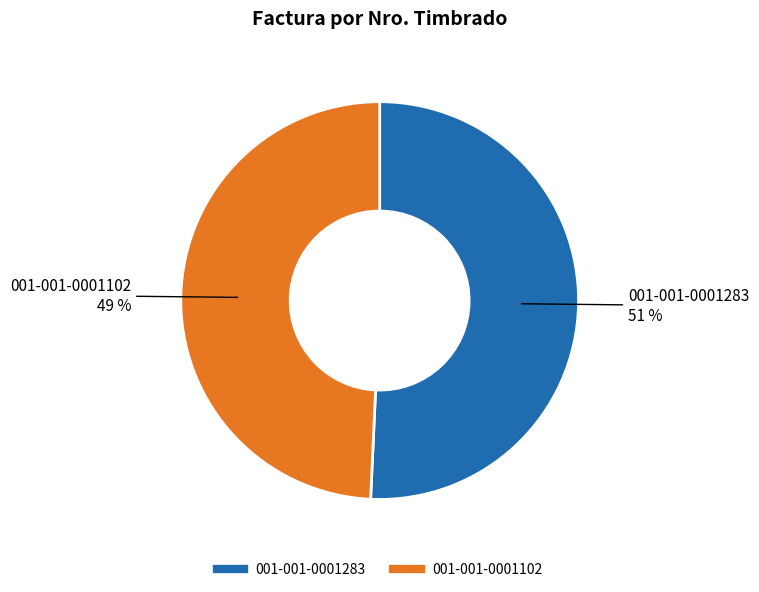

Combined, do 001-001-0001283 and 001-001-0001102 account for over 50%?

Yes